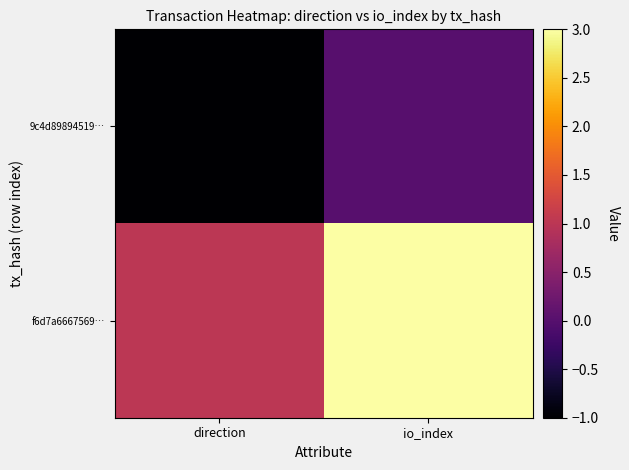

Which series has the widest spread of values?

f6d7a6667569…